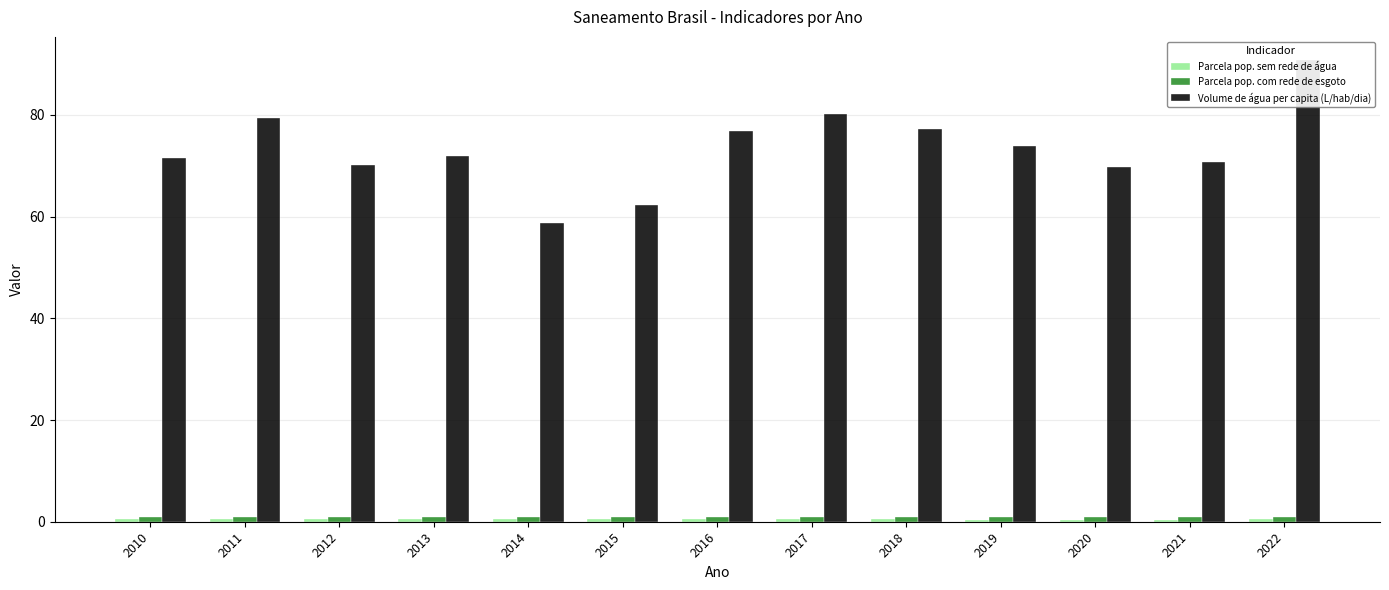

Which series has the widest spread of values?

Volume de água per capita (L/hab/dia)